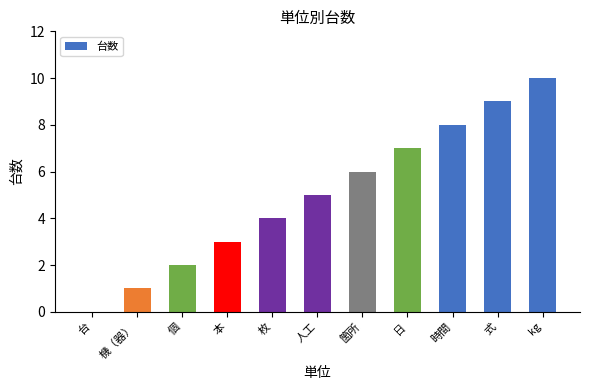

Count the values in the range 2 to 8.

7